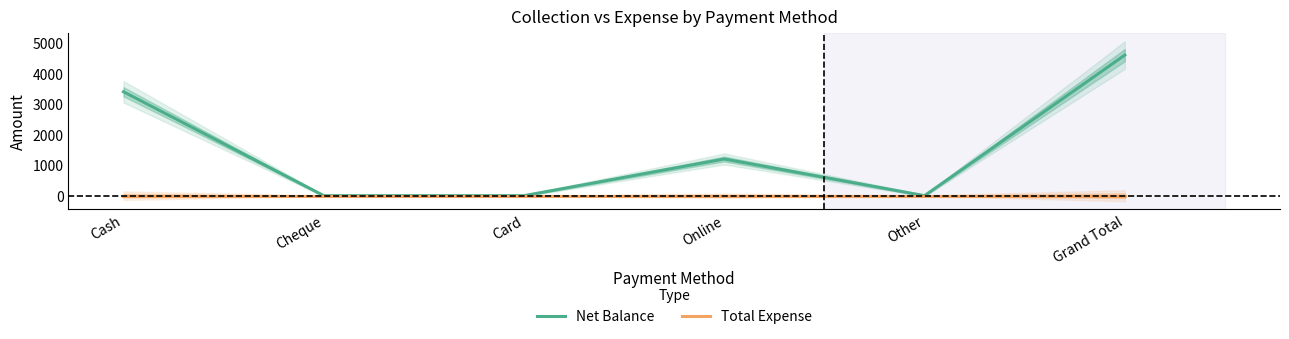

Rank the series at Cash from highest to lowest value.

Net Balance, Total Expense